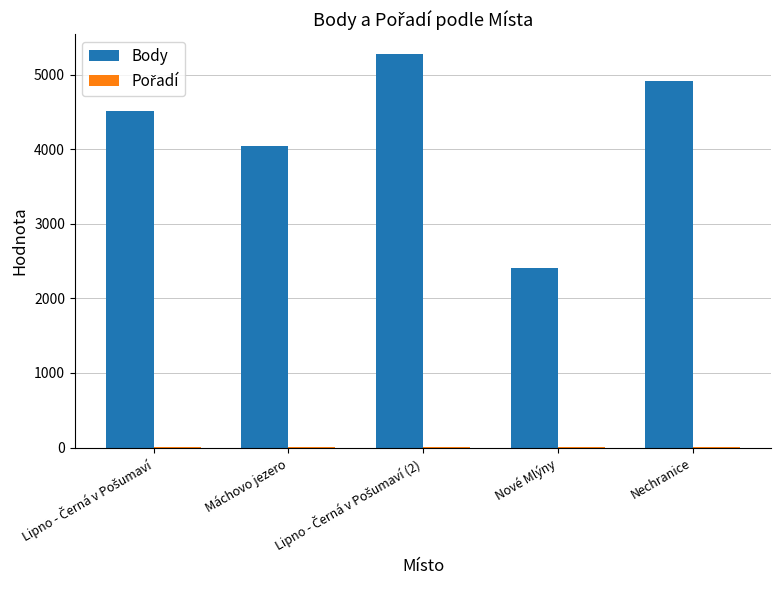

Count the number of data series in this chart.

2